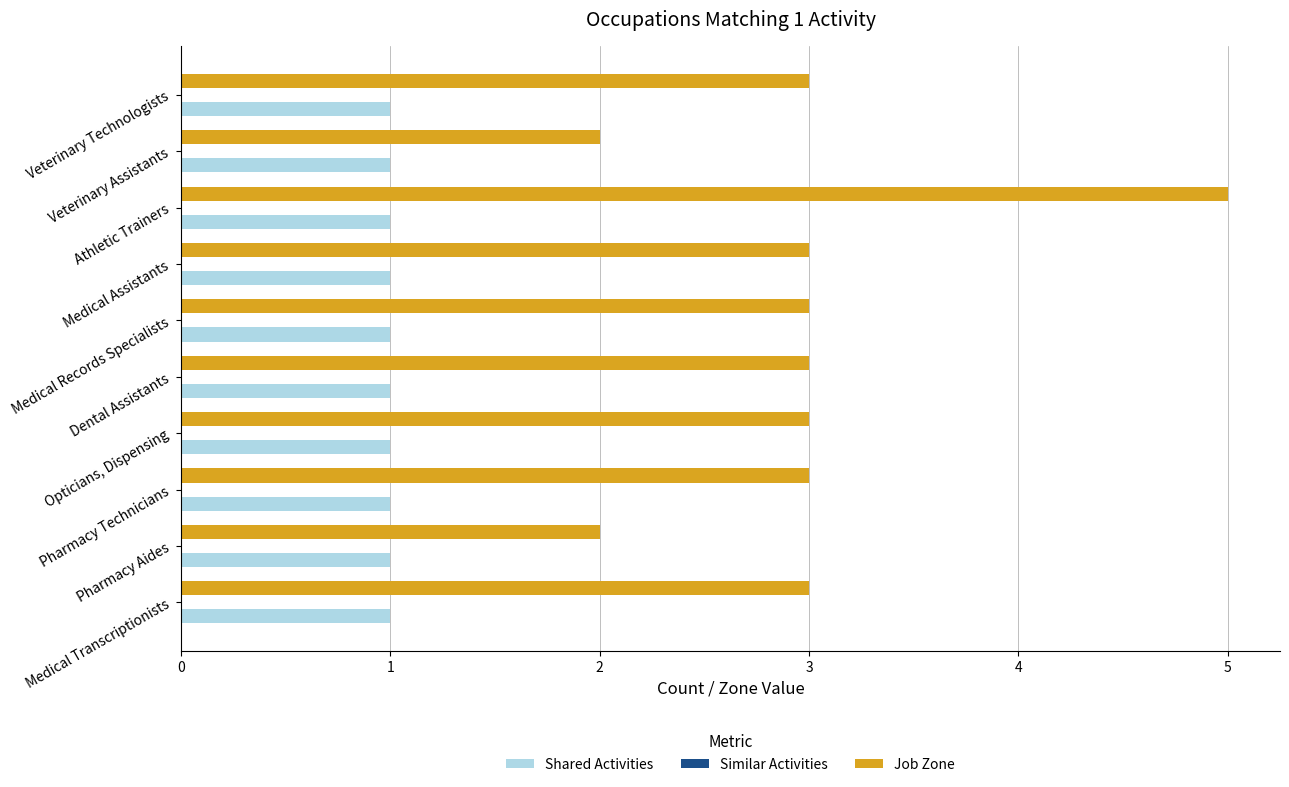

Which series has the largest range (max minus min)?

Job Zone